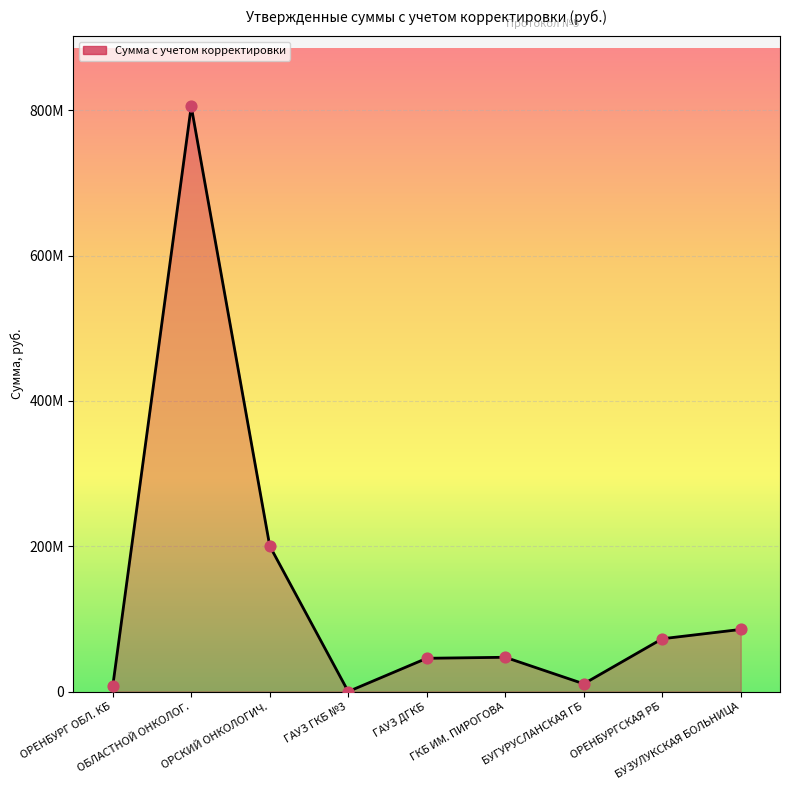

What is the change in value from ОРЕНБУРГ ОБЛ. КБ to БУГУРУСЛАНСКАЯ ГБ?

+3540122